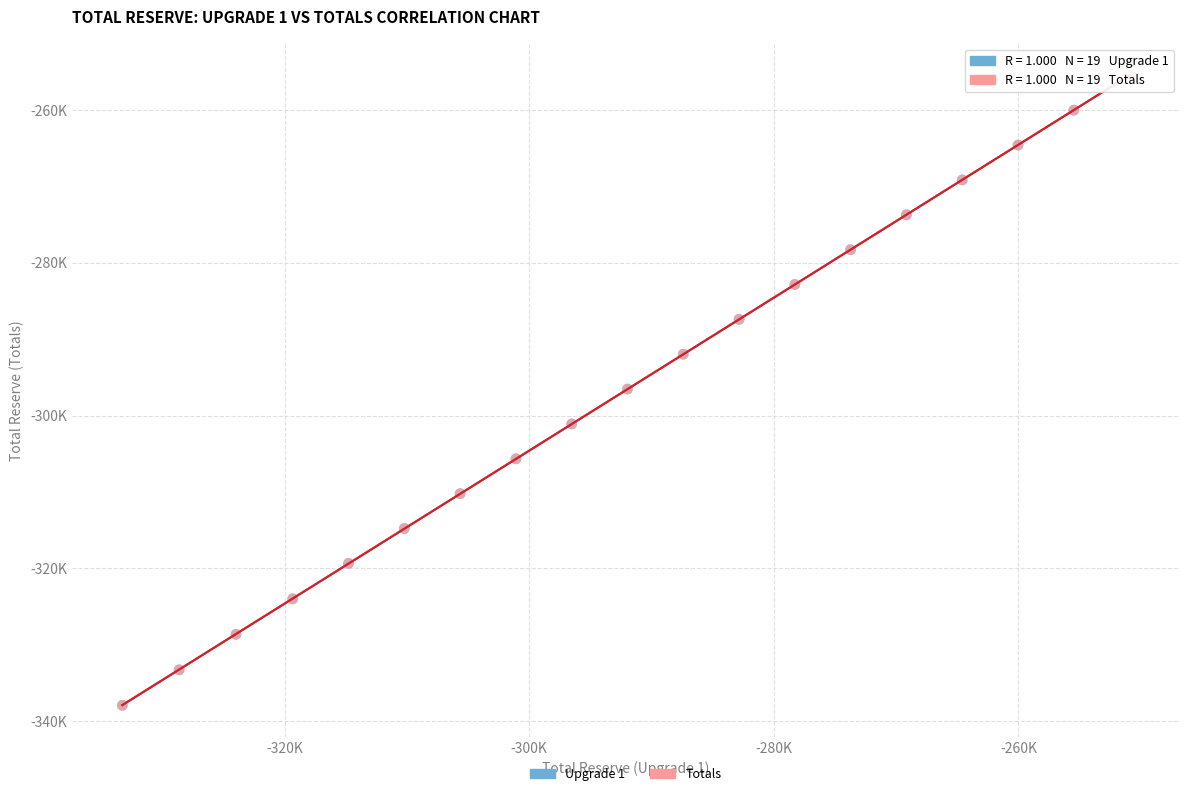

What are all the series names shown in the legend?

Upgrade 1, Totals